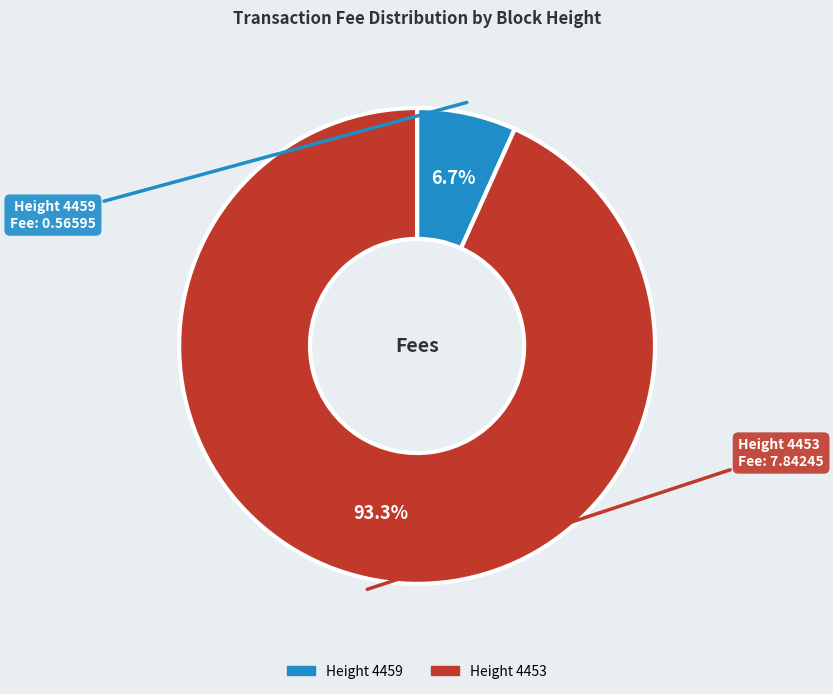

How many segments does this pie chart have?

2